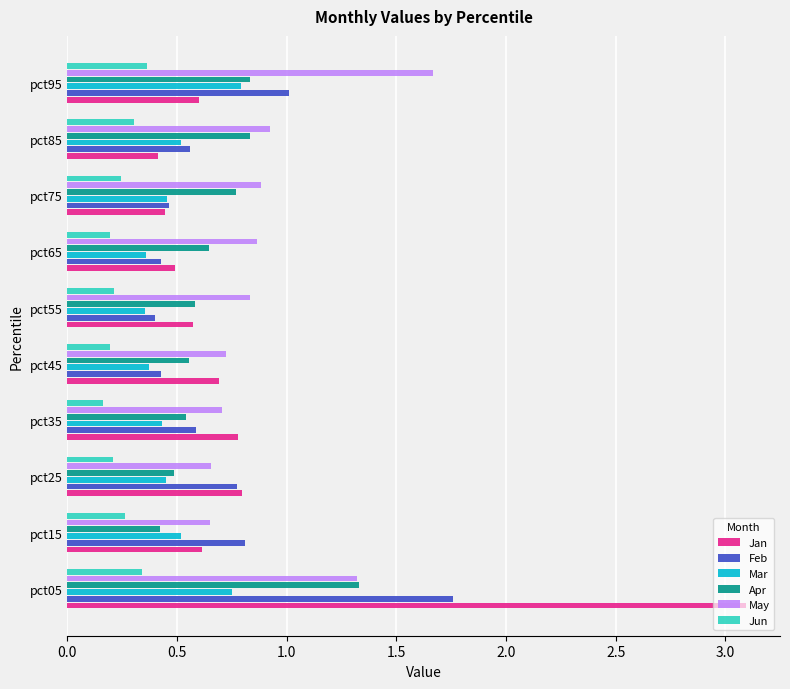

What is the difference between the maximum and minimum values in the May series?

1.0